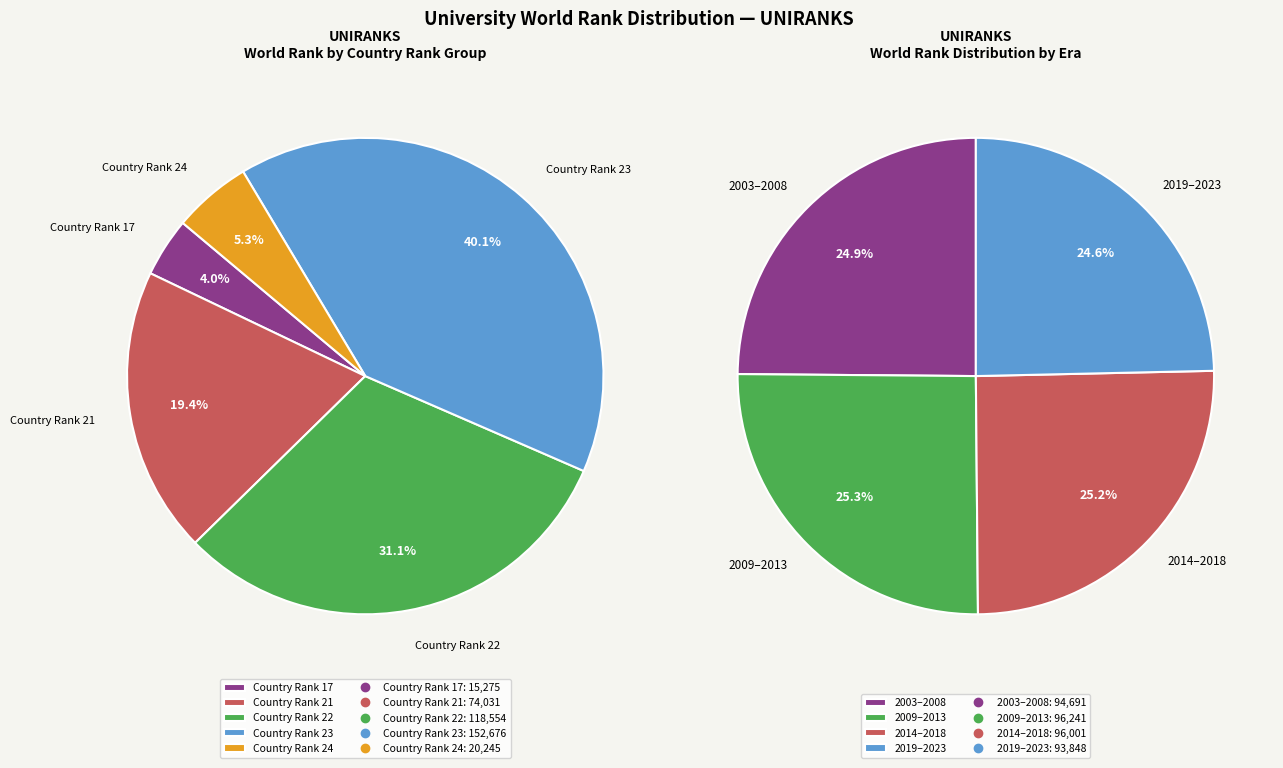

Is the sum of 2018 and 2022 greater than half?

No